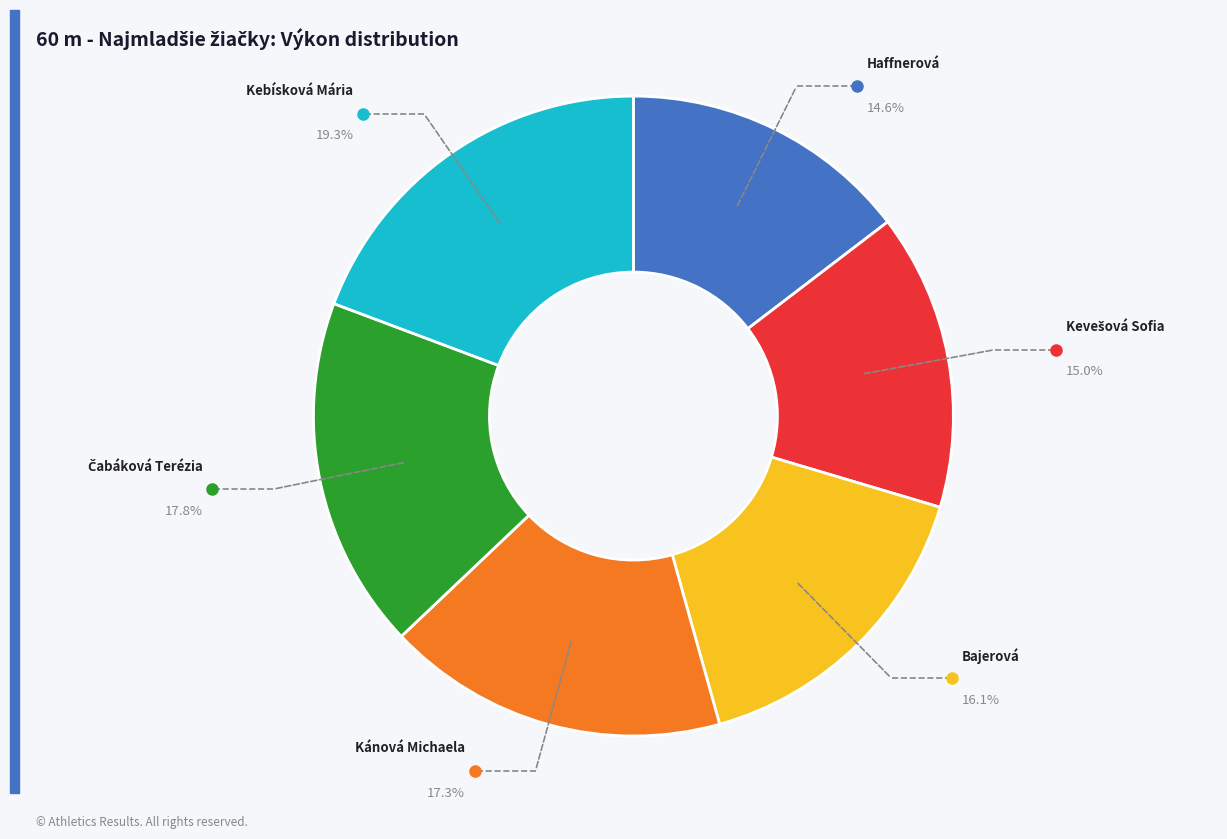

Is there any slice that represents more than half of the pie?

No